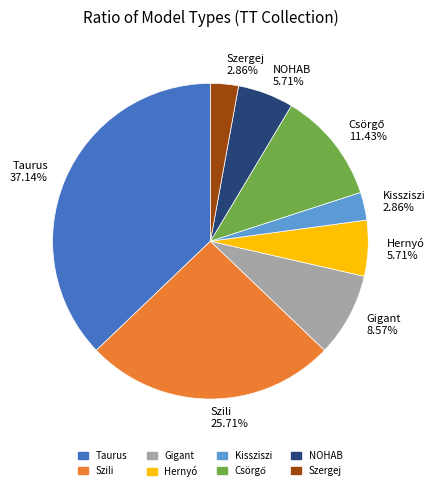

Is there any slice that represents more than half of the pie?

No